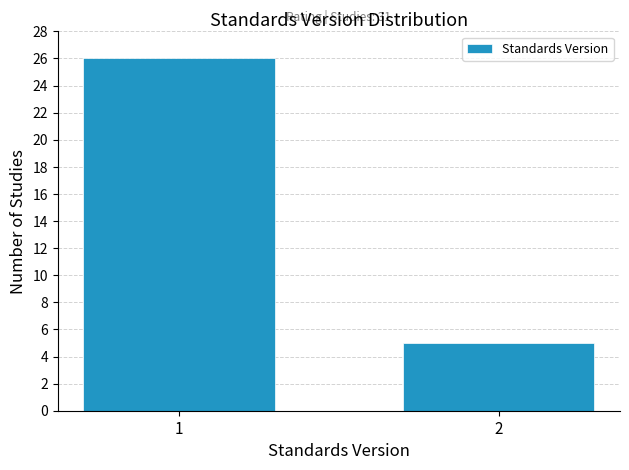

Reading right to left, extract all data points from this chart.

5	26